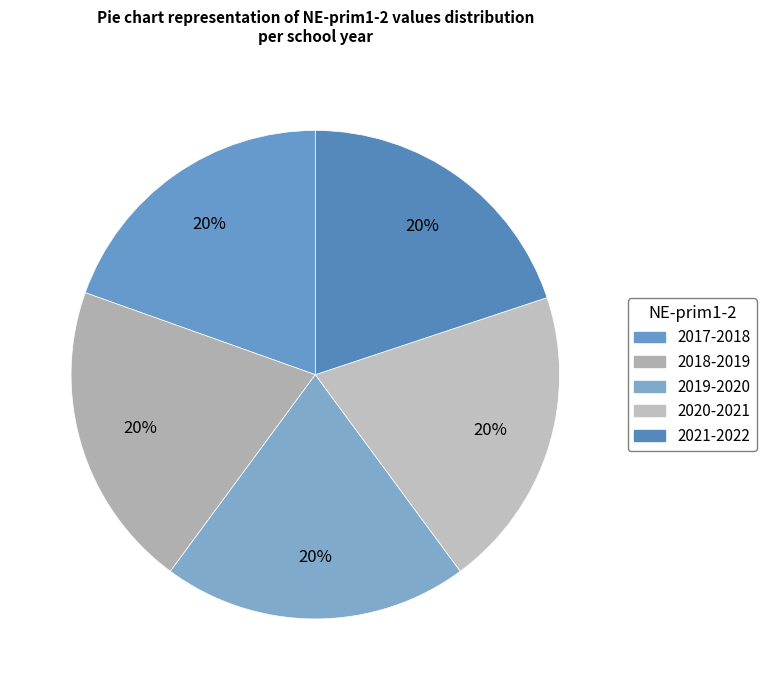

What is the change in value from 2018-2019 to 2020-2021?

-0.3